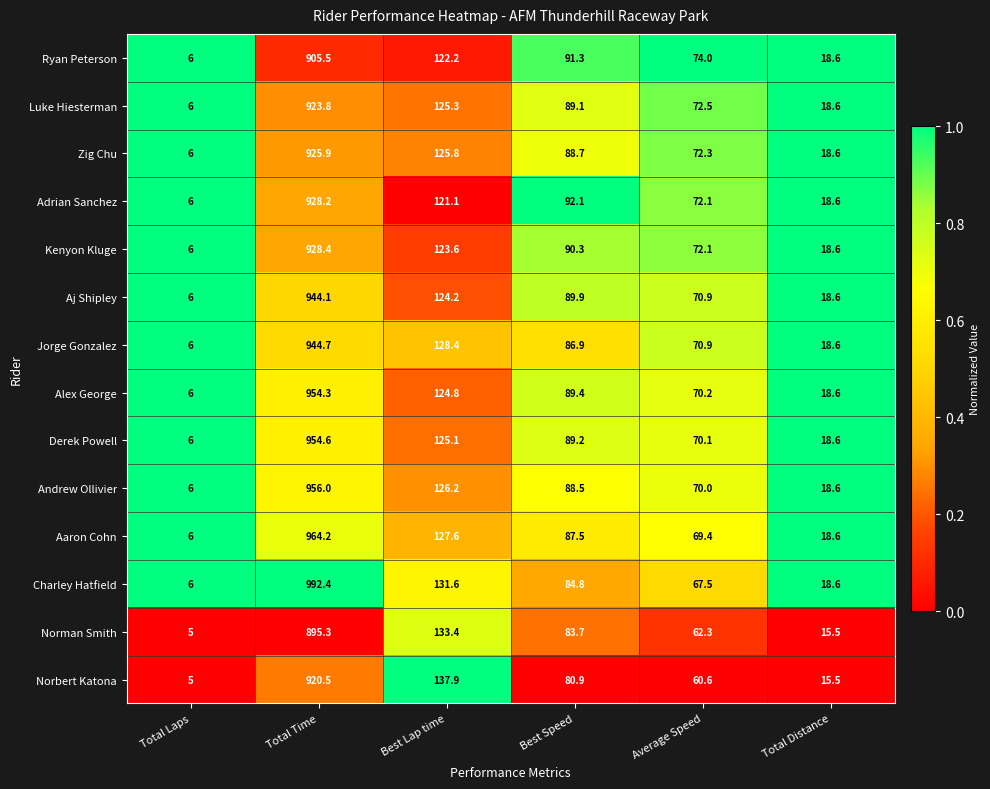

Rank the series by their maximum value, from highest to lowest.

Charley Hatfield, Aaron Cohn, Andrew Ollivier, Derek Powell, Alex George, Jorge Gonzalez, Aj Shipley, Kenyon Kluge, Adrian Sanchez, Zig Chu, Luke Hiesterman, Norbert Katona, Ryan Peterson, Norman Smith